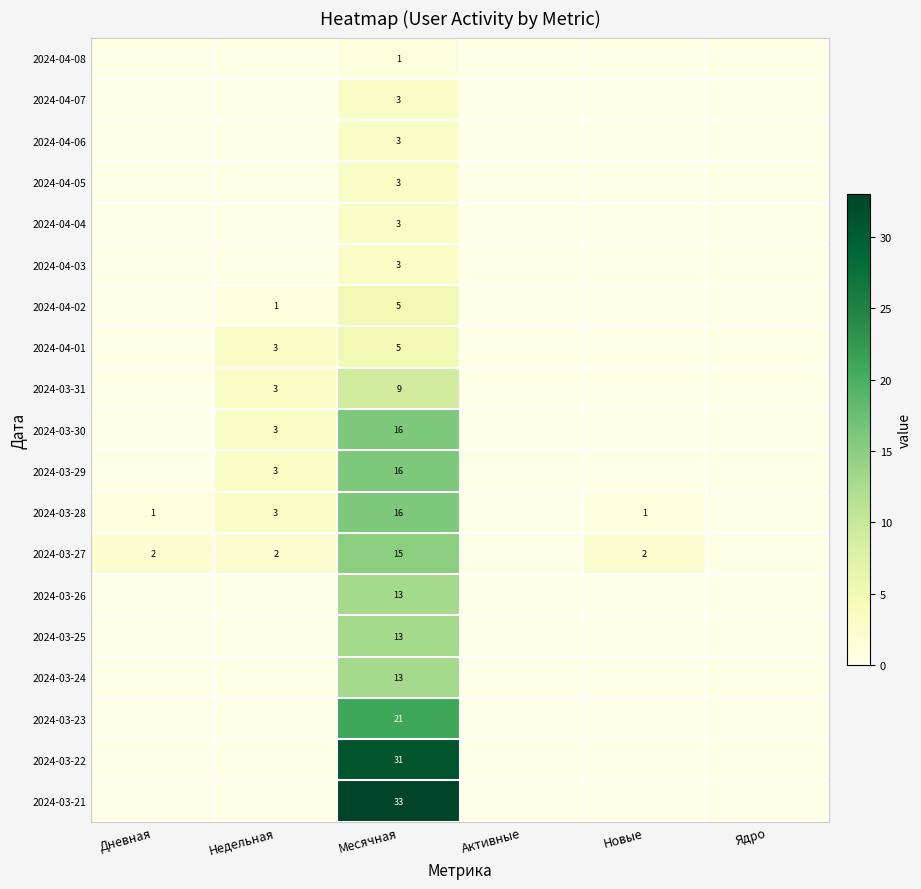

What is the difference between the highest and lowest values at Месячная?

32